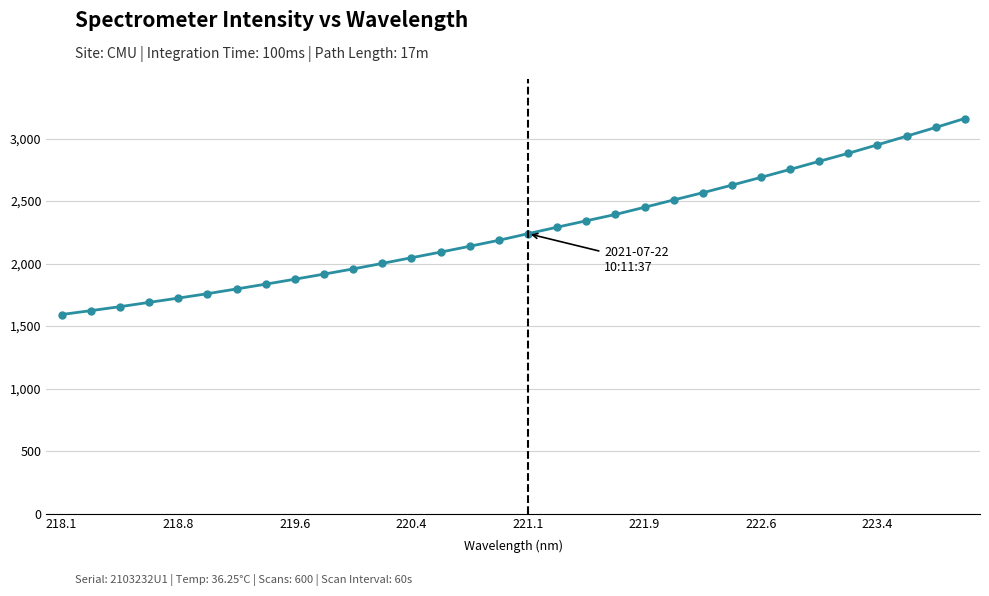

What is the maximum value shown in the chart?

3160.5